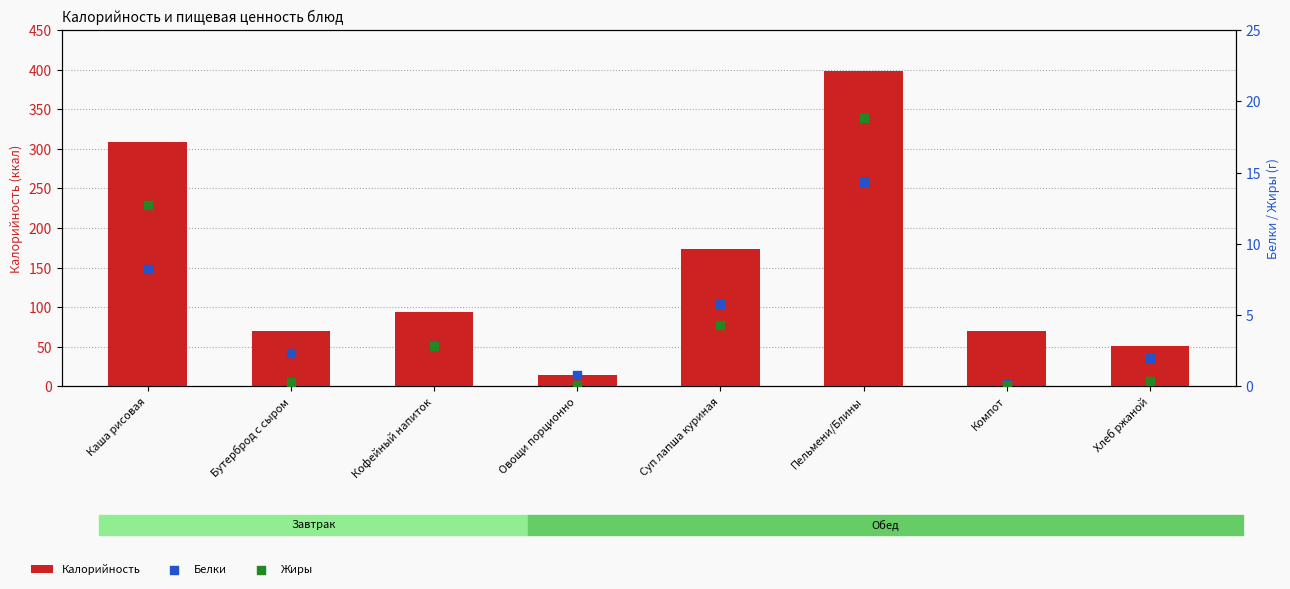

Which series has the largest total across all categories?

Калорийность